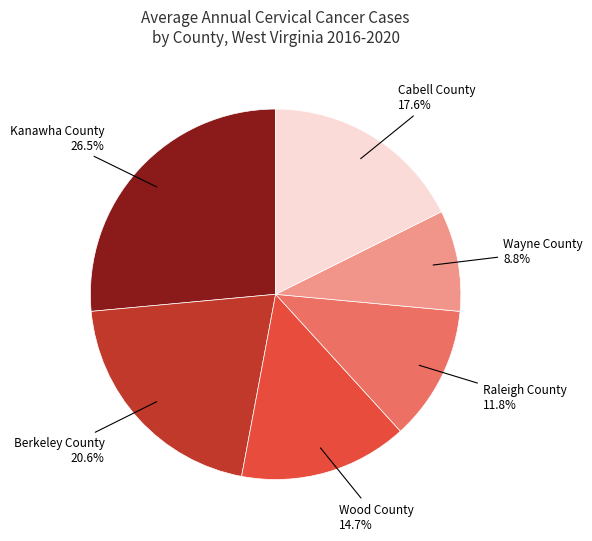

To the nearest percent, what is the average slice percentage?

17%